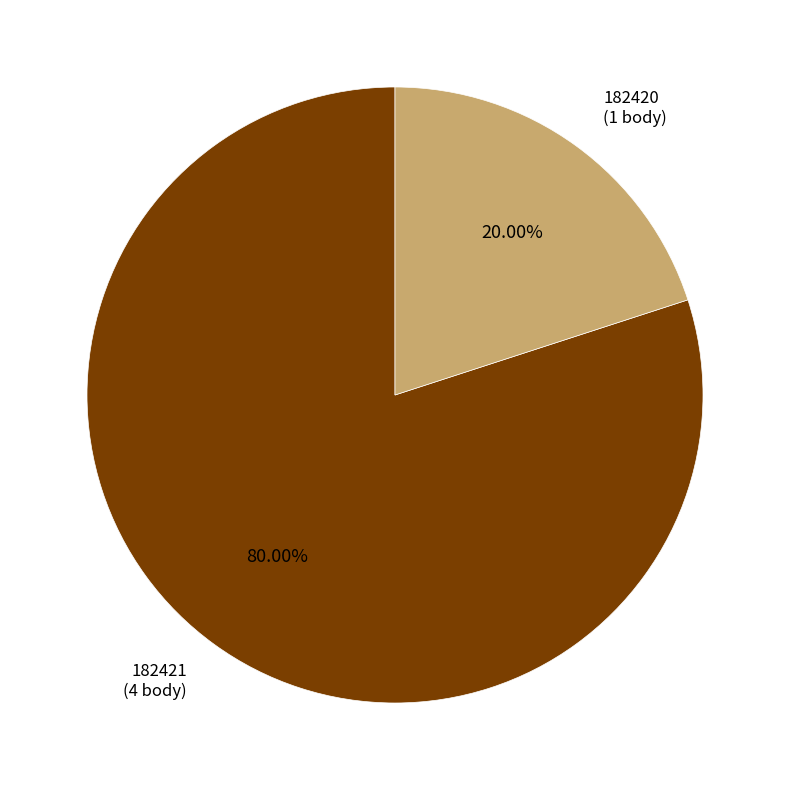

Is 182421 the majority of the pie?

Yes